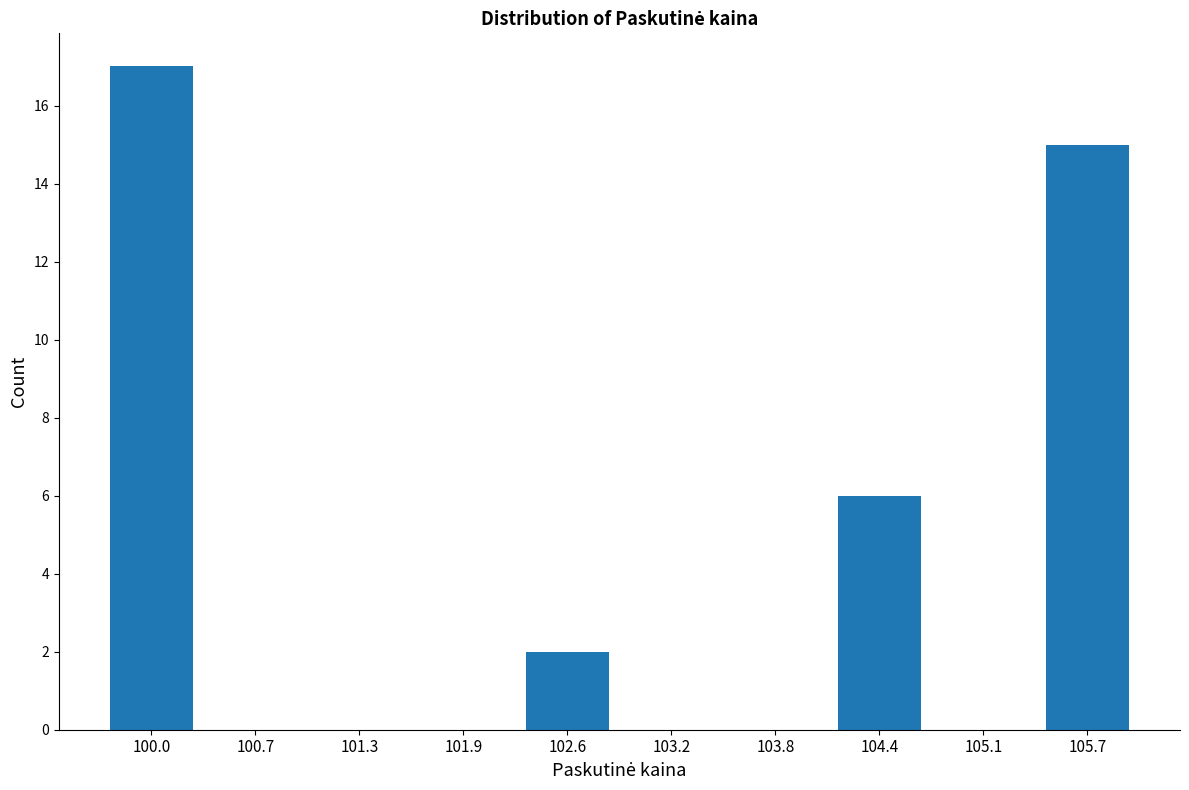

Reading left to right, list all the values displayed in this chart.

100.0=17	100.7=0	101.3=0	101.9=0	102.6=2	103.2=0	103.8=0	104.4=6	105.1=0	105.7=15